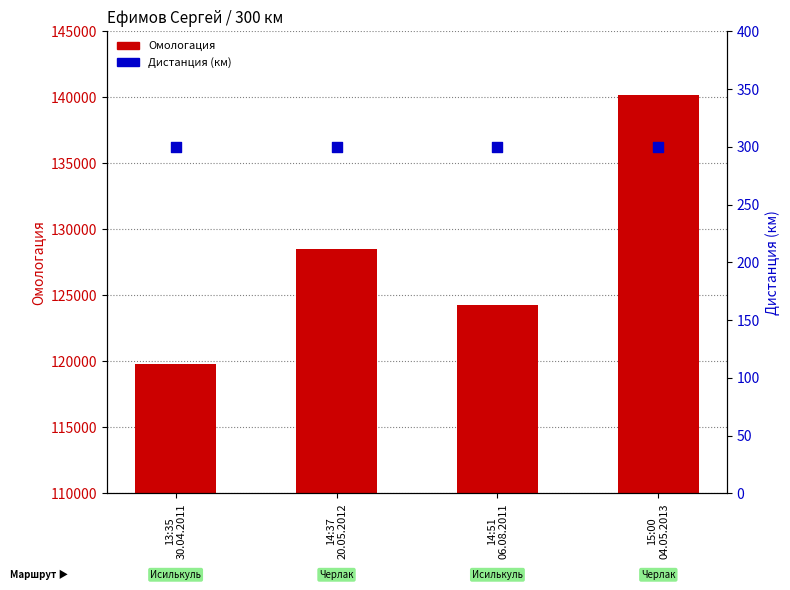

At how many categories does at least one series exceed 76794?

4